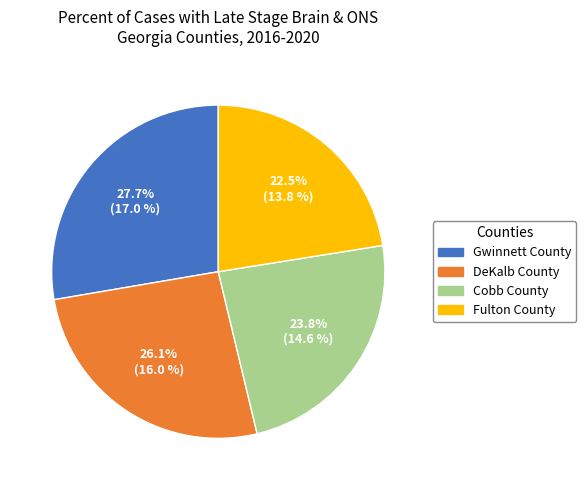

Rank the categories by value from highest to lowest.

Gwinnett County, DeKalb County, Cobb County, Fulton County